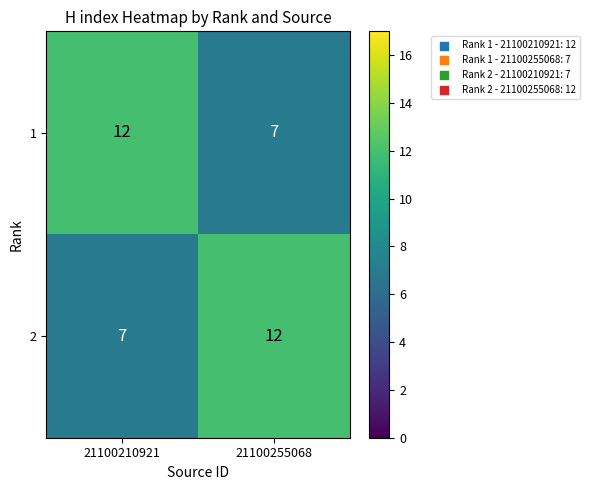

The value of 2 at 21100210921 is 7. True or false?

True